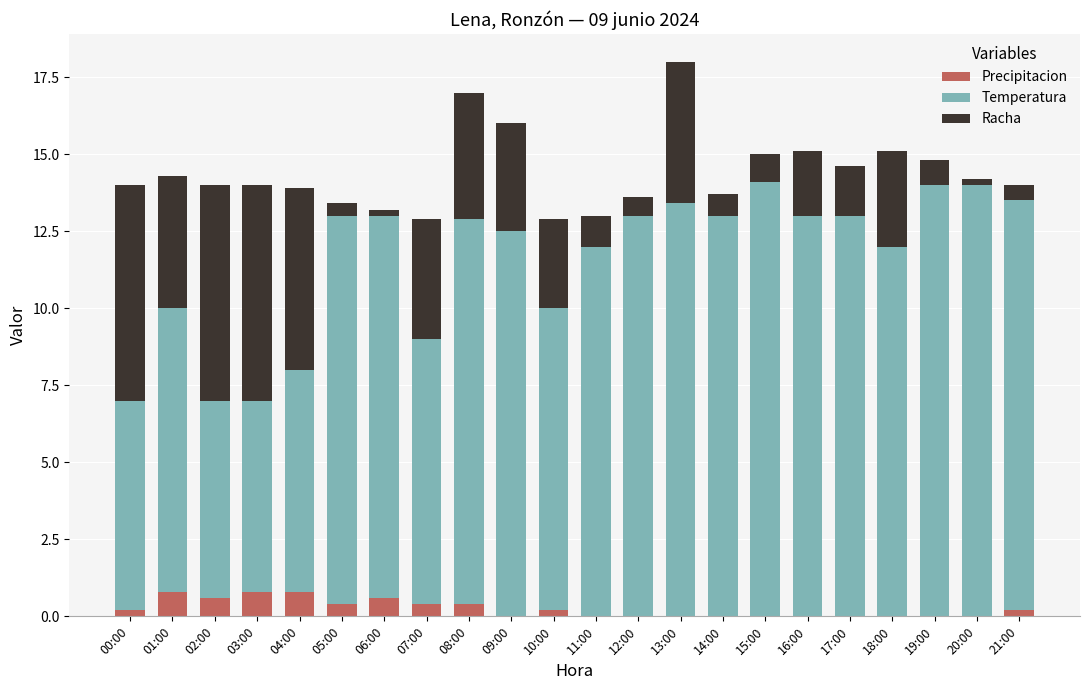

Are the bars horizontal?

No